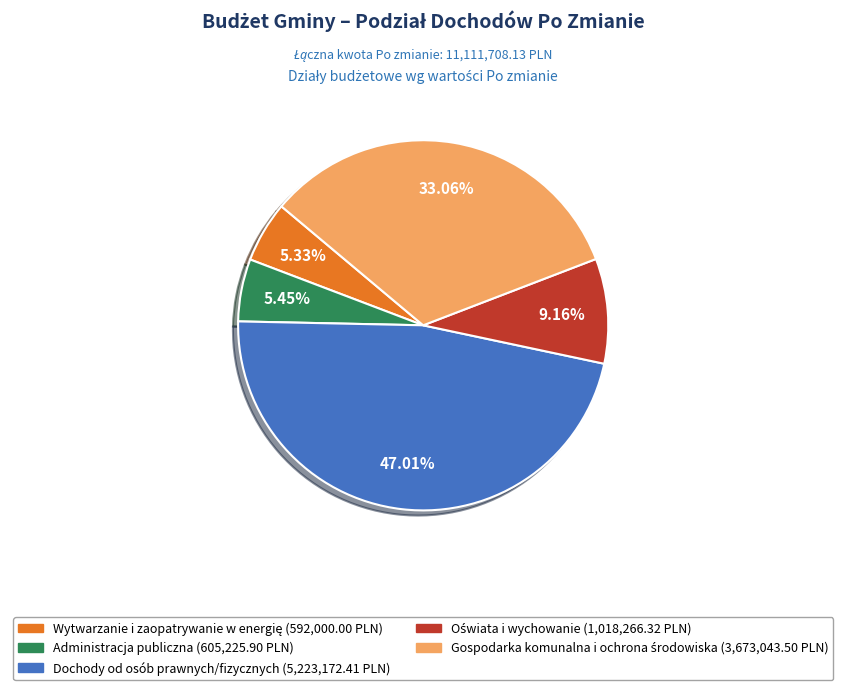

Is there any slice that represents more than half of the pie?

No